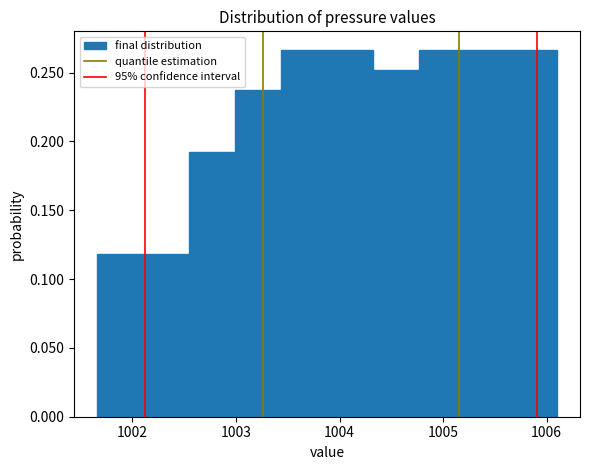

Reading left to right, transcribe this chart: for each bar, give the range it covers on the x-axis and its height. Neither the bar edges nor the heights are printed on the chart, so give them approximately, as read against the axes.

1001.7 to 1002.1: 0.120
1002.1 to 1002.5: 0.120
1002.5 to 1003.0: 0.195
1003.0 to 1003.4: 0.235
1003.4 to 1003.9: 0.265
1003.9 to 1004.3: 0.265
1004.3 to 1004.8: 0.250
1004.8 to 1005.2: 0.265
1005.2 to 1005.7: 0.265
1005.7 to 1006.1: 0.265